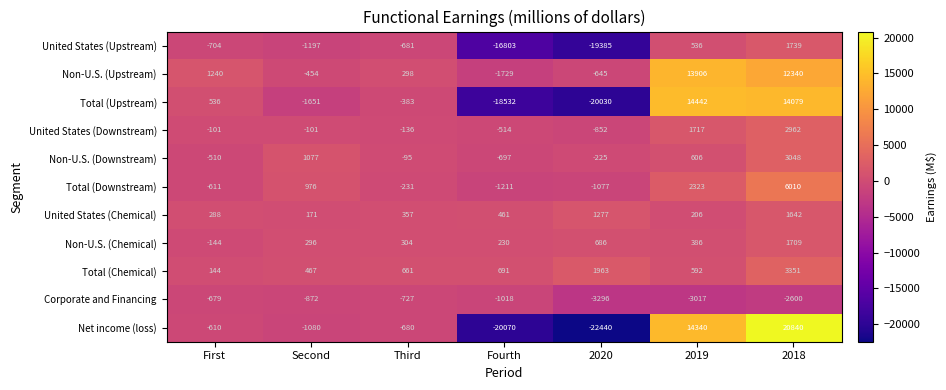

Rank the series by their maximum value, from lowest to highest.

Corporate and Financing, United States (Chemical), Non-U.S. (Chemical), United States (Upstream), United States (Downstream), Non-U.S. (Downstream), Total (Chemical), Total (Downstream), Non-U.S. (Upstream), Total (Upstream), Net income (loss)